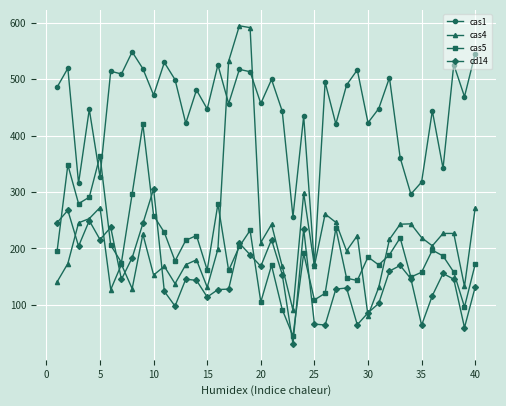

Count the number of data series in this chart.

4